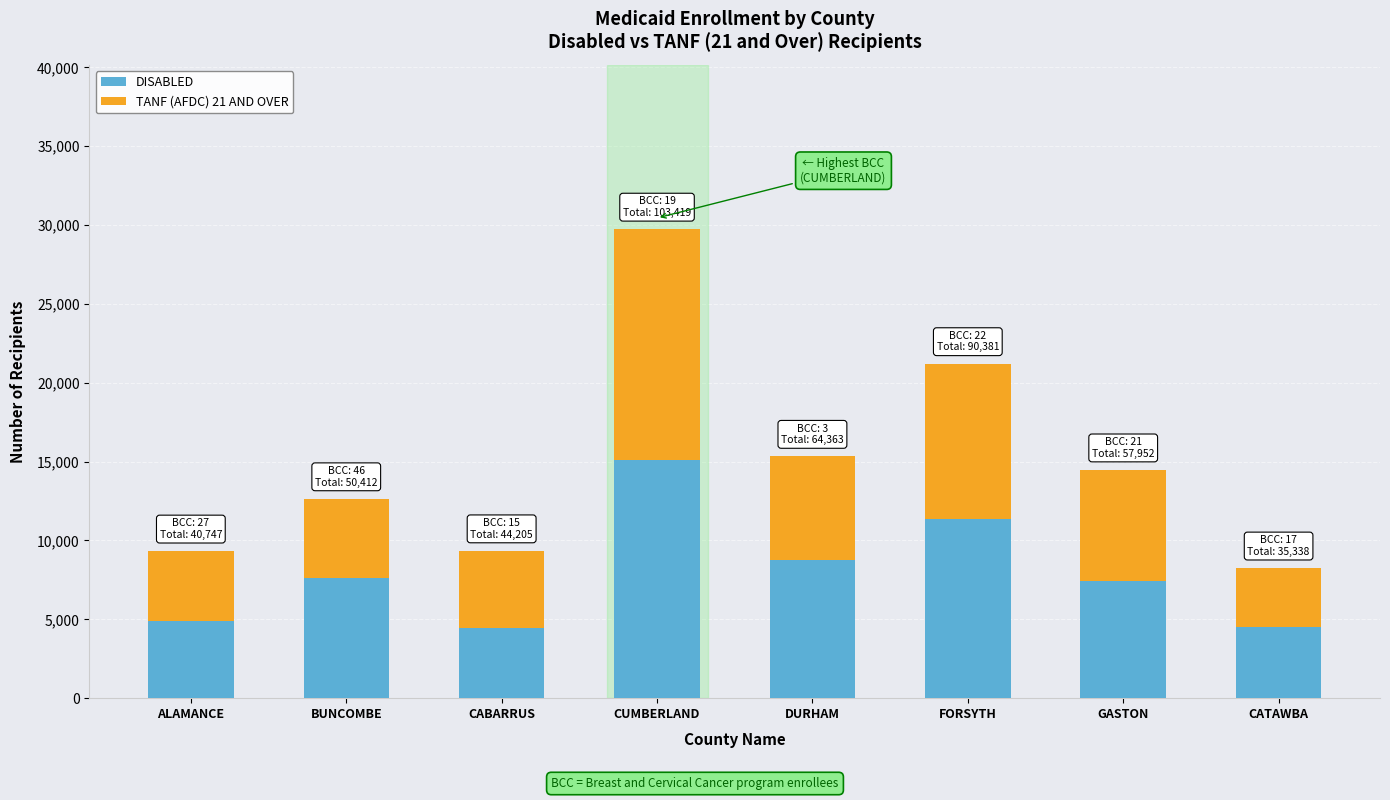

How many values in the DISABLED series are below 7599?

4